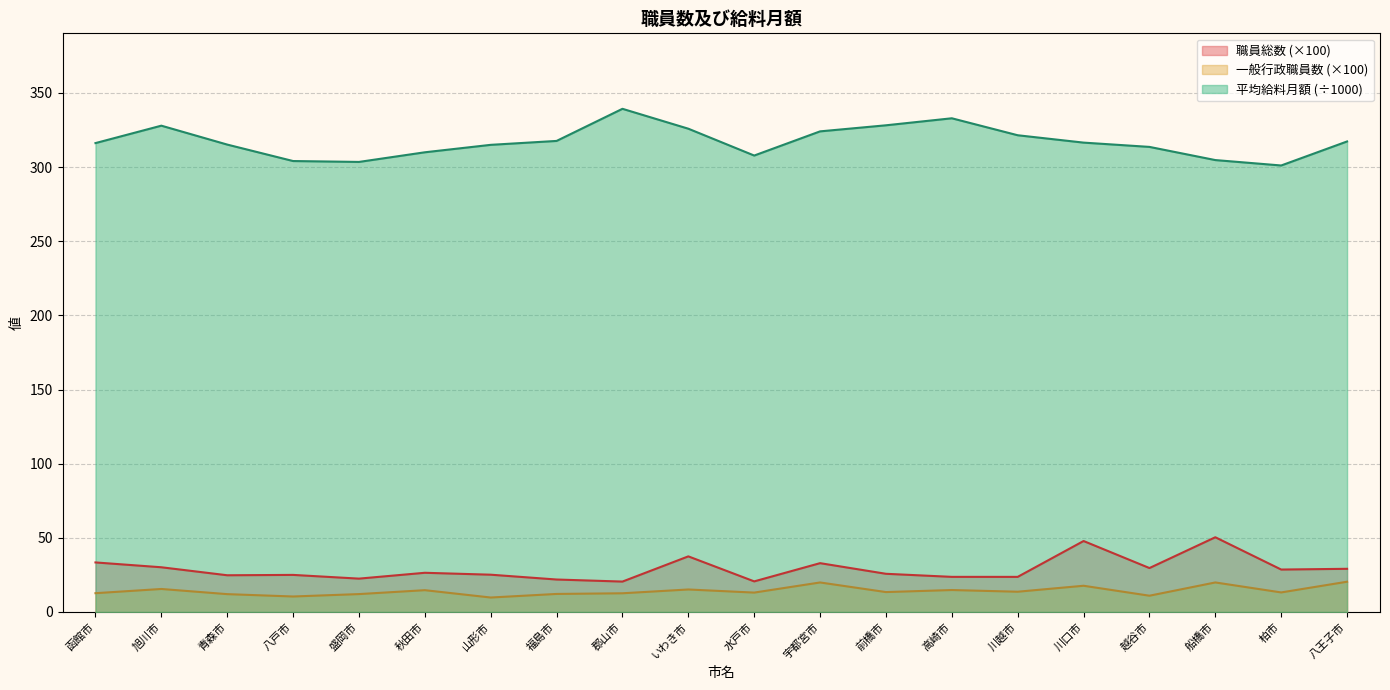

Which has a higher value, 前橋市 or 八王子市?

八王子市